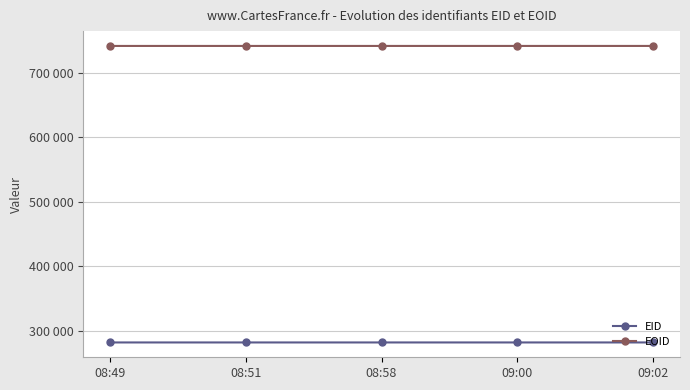

Reading right to left, list all the values displayed in this chart.

EID: 09:02=282289	09:00=282288	08:58=282287	08:51=282285	08:49=282284
EOID: 09:02=741445	09:00=741444	08:58=741443	08:51=741441	08:49=741439